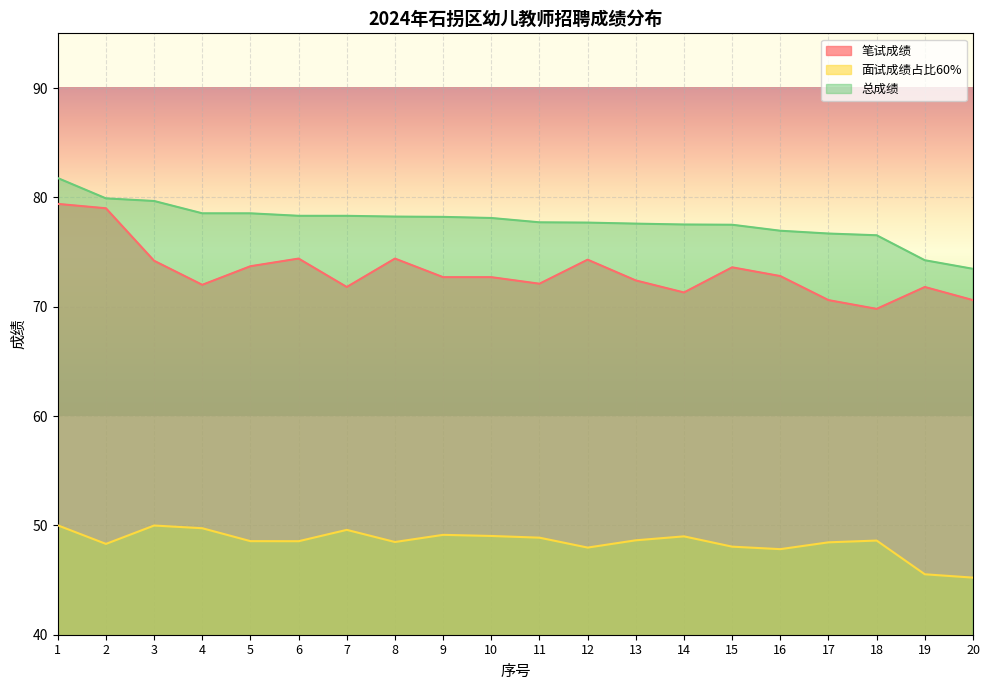

True or false: 笔试成绩 and 总成绩 intersect in this chart.

False